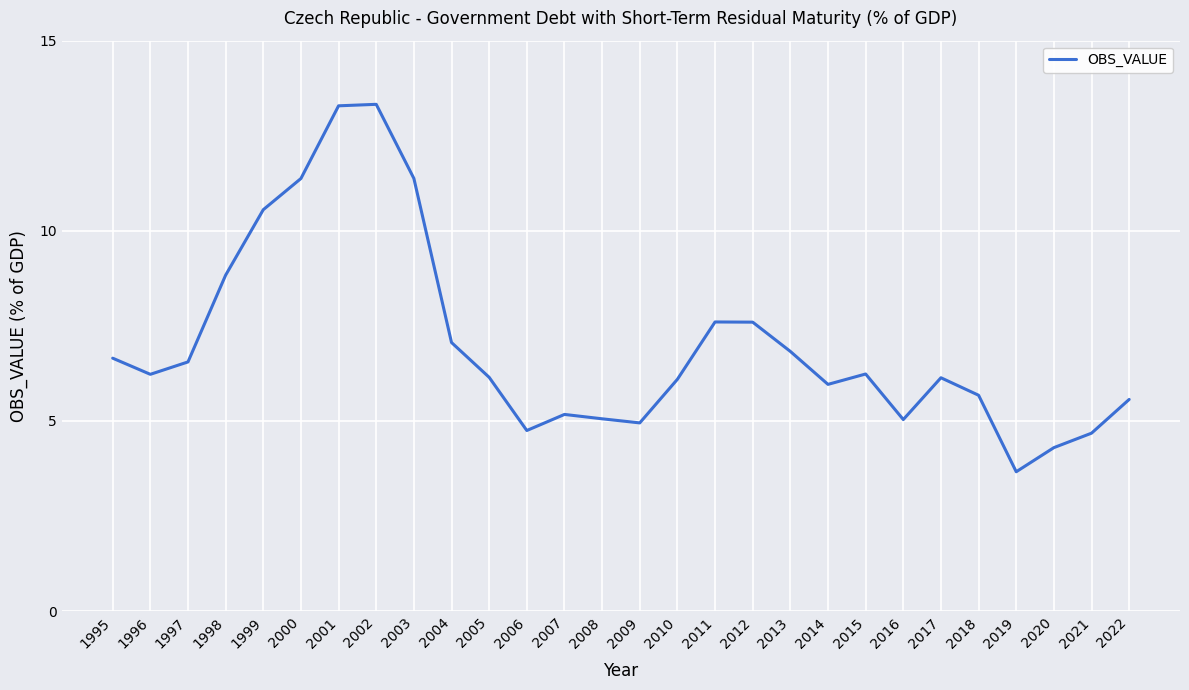

Between 2019 and 2002, which is larger?

2002